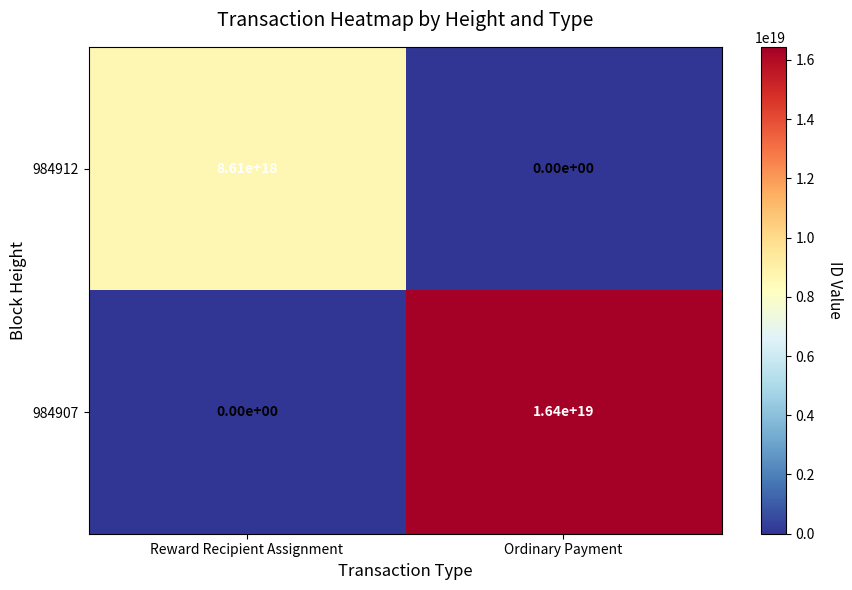

Which category has the highest value across all series?

Ordinary Payment